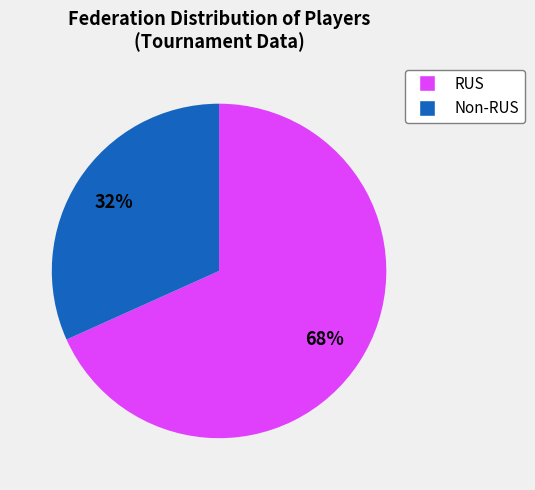

Does any single category account for the majority?

Yes